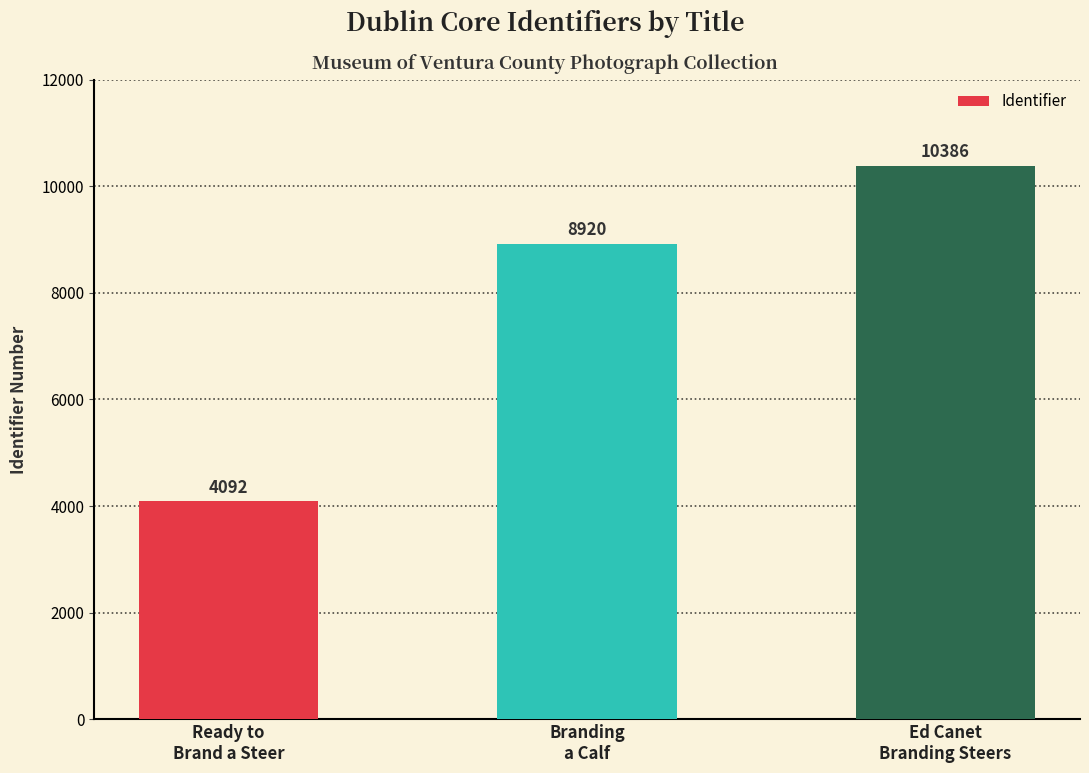

How many bars are there in total?

3